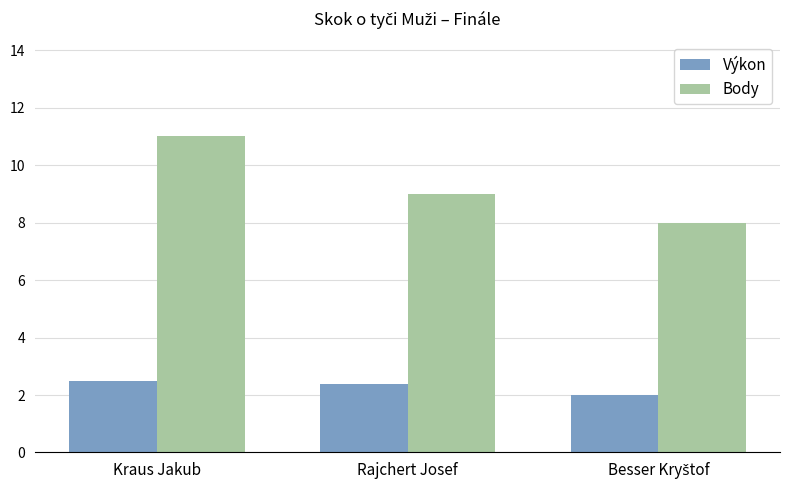

How many data points in Výkon are above 2?

2